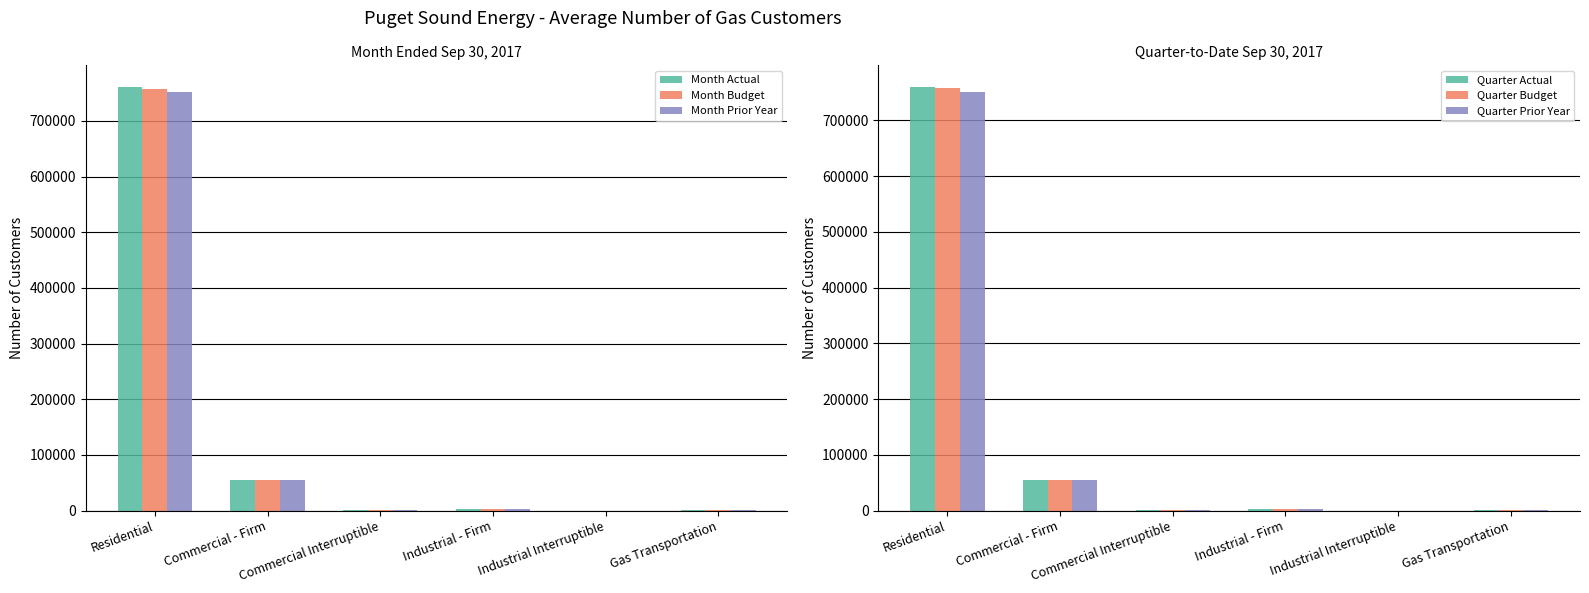

Rank the series at Commercial - Firm from highest to lowest value.

Month Budget, Quarter Budget, Quarter Actual, Month Actual, Month Prior Year, Quarter Prior Year